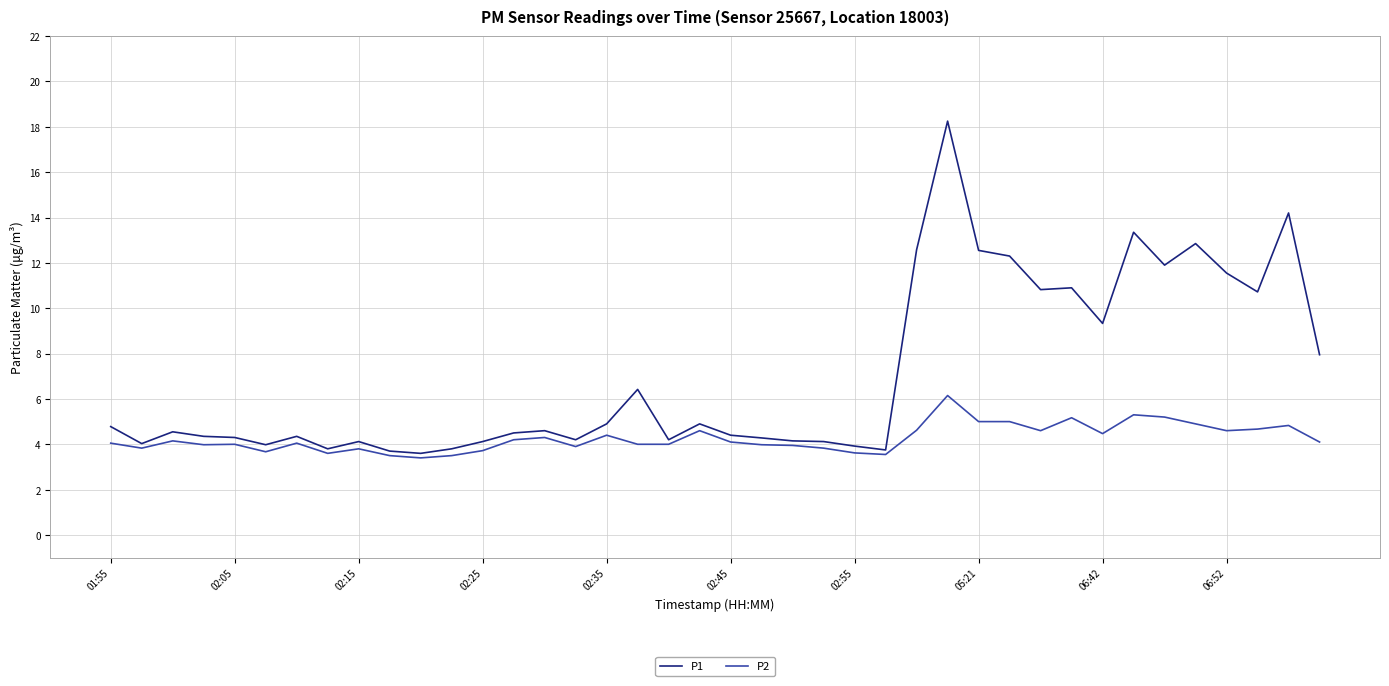

Rank the series by their maximum value, from lowest to highest.

P2, P1